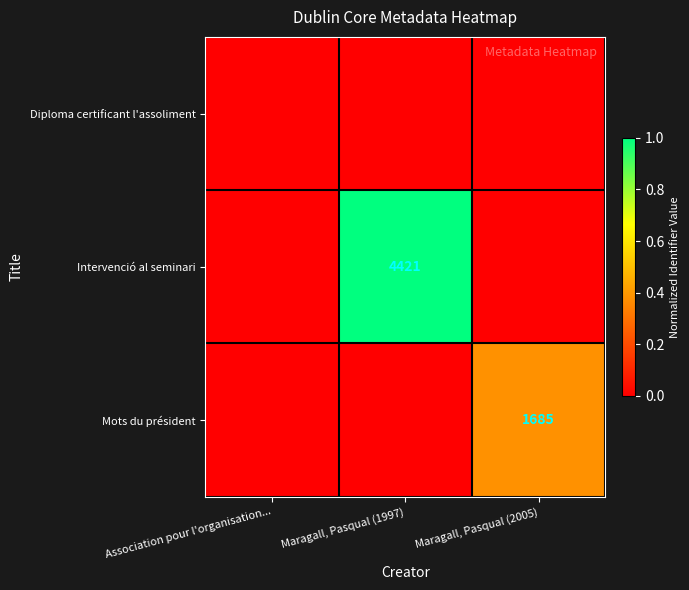

True or false: Intervenció al seminari has a value of 7254 at Maragall, Pasqual (1997).

False